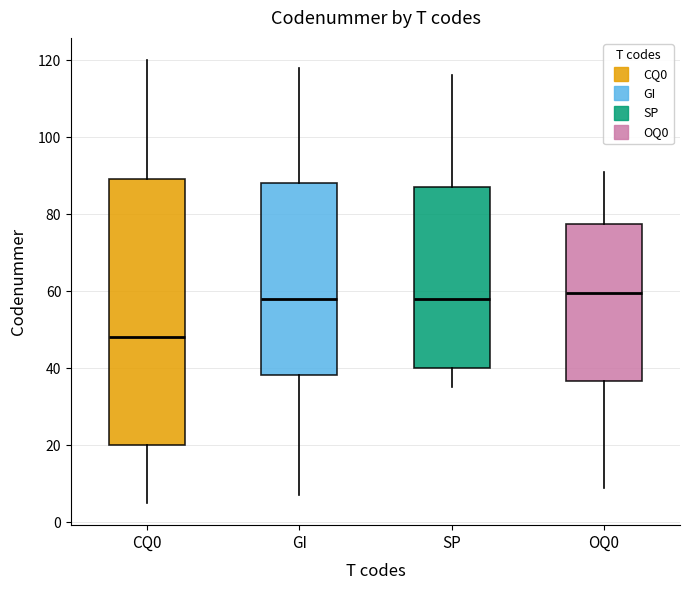

Reading left to right, read every box against the y-axis: the position of its median line, the range the box covers, and the ends of its whiskers. The values are not printed on the chart, so give them approximately, as read against the axis.

CQ0: median 48, box 20 to 90, whiskers 6 to 120
GI: median 58, box 38 to 88, whiskers 8 to 118
SP: median 58, box 40 to 88, whiskers 36 to 116
OQ0: median 60, box 36 to 78, whiskers 10 to 92